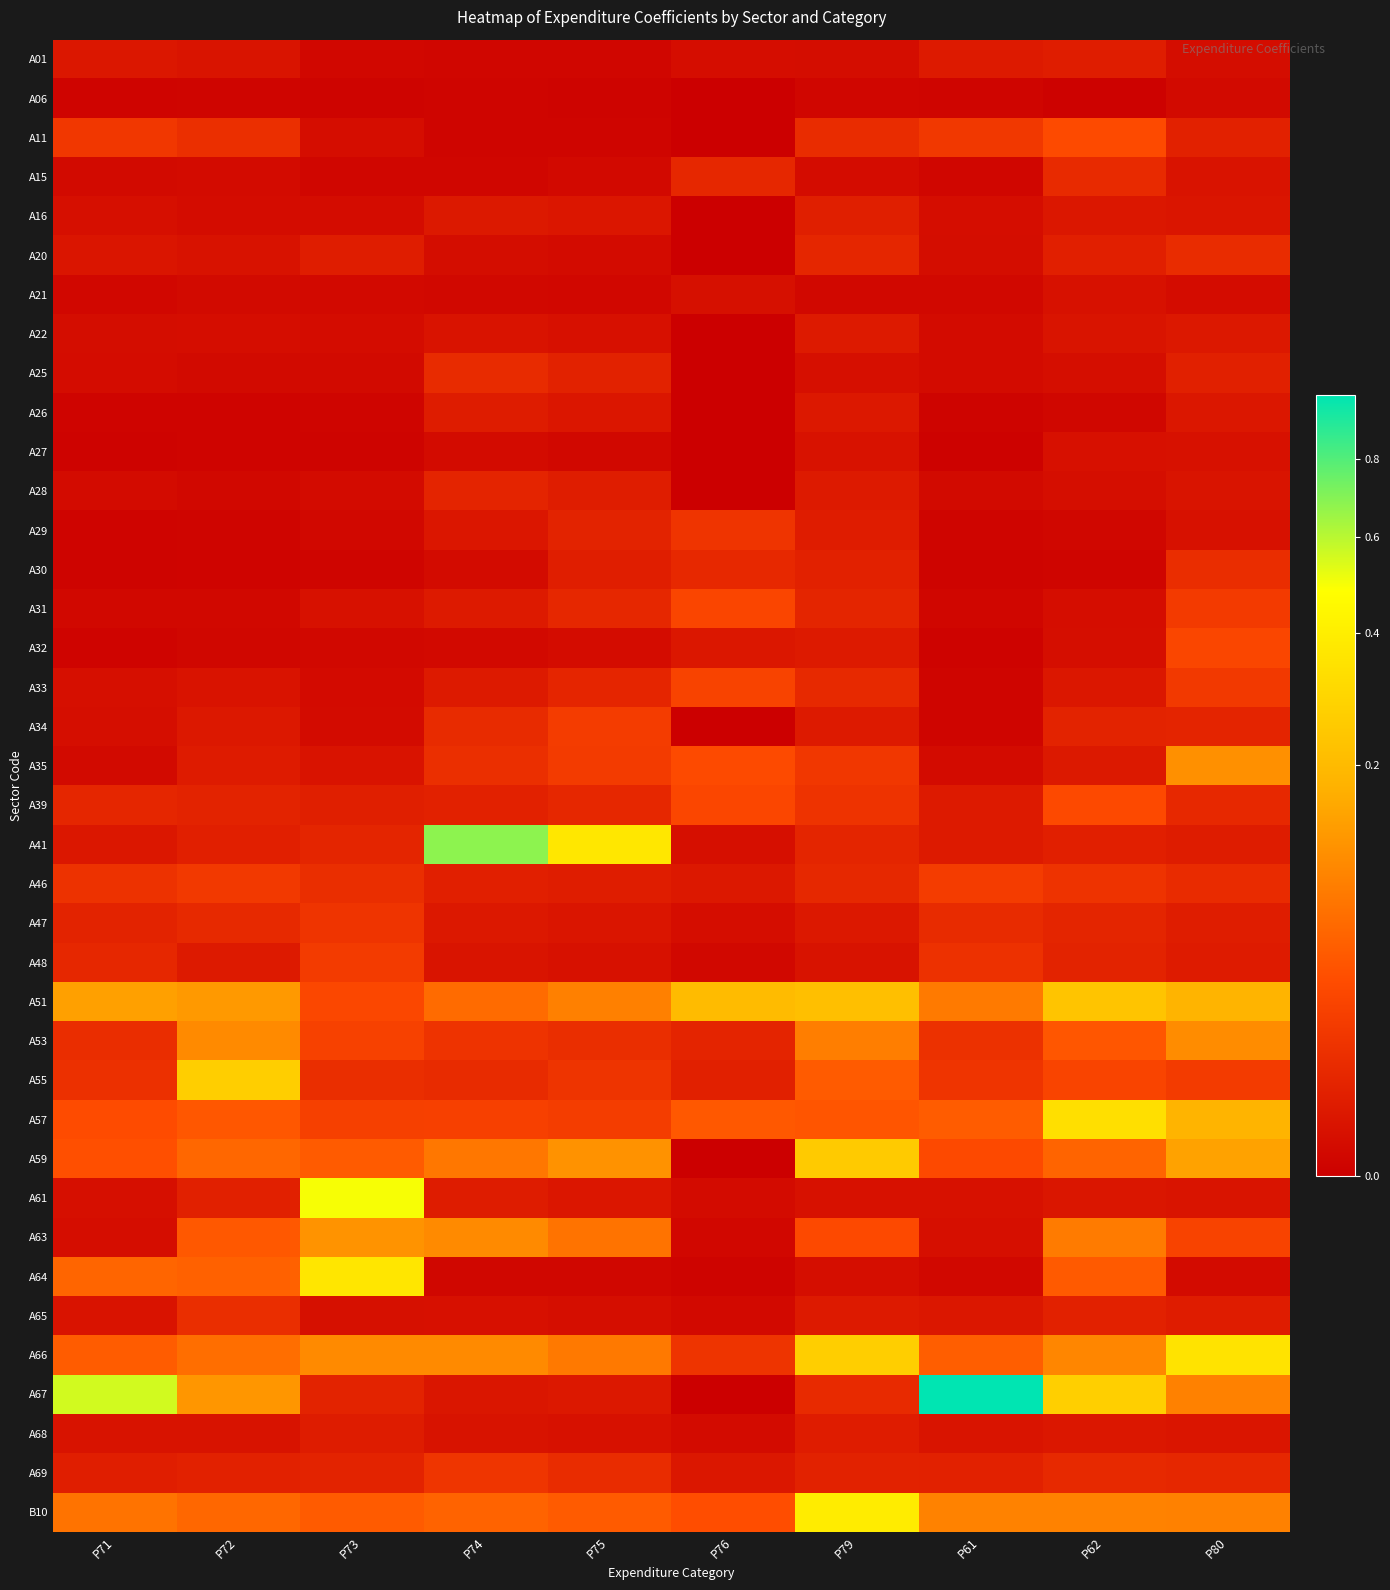

At which category is the sum across all series the highest?

P79